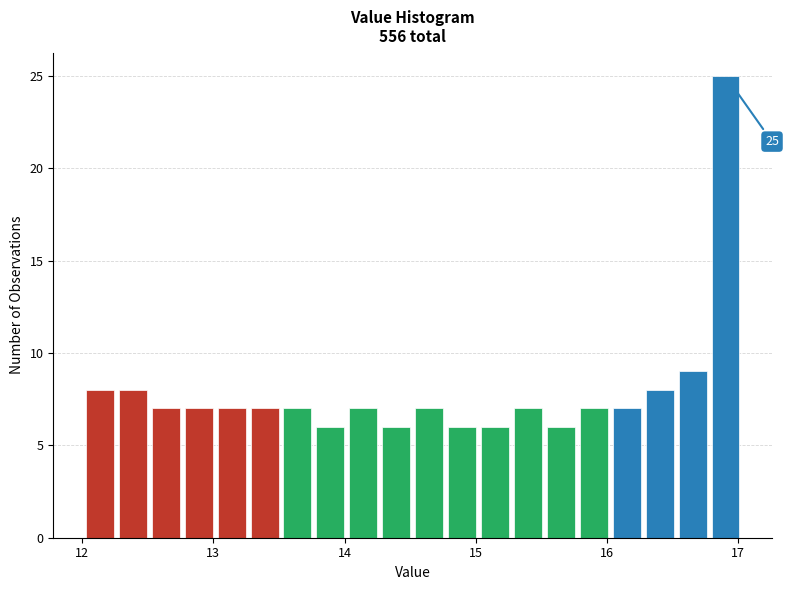

Around what value on the x-axis is the tallest bar? Give the approximate position of its centre, as read against the axis.

16.9